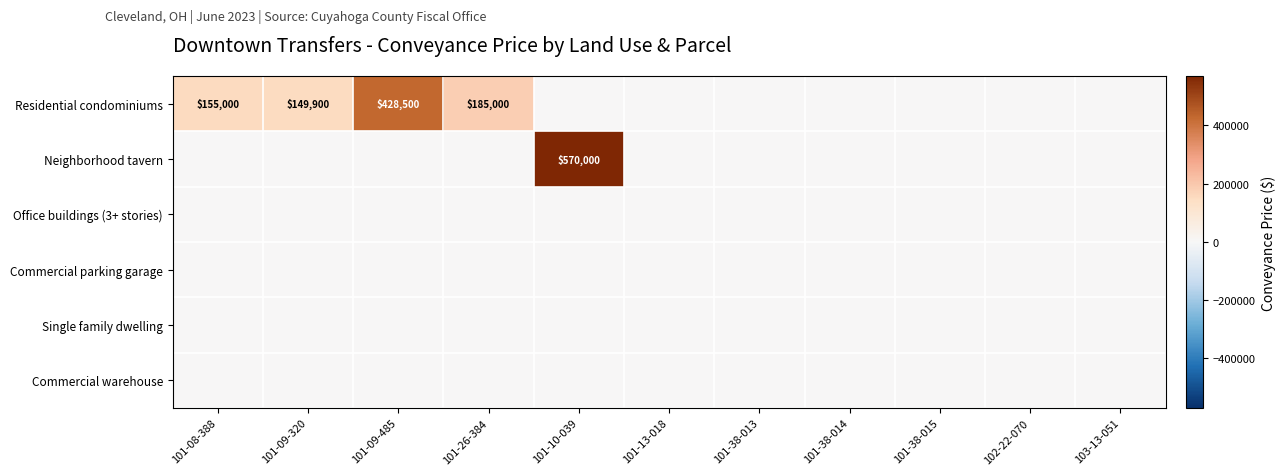

The value of Residential condominiums at 101-09-485 is 428500. True or false?

True